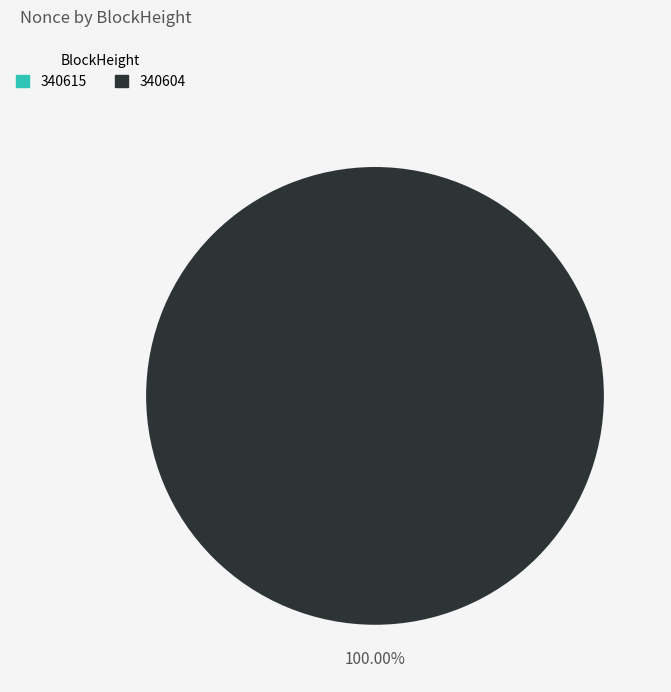

Which slice represents more than half of the pie?

340604